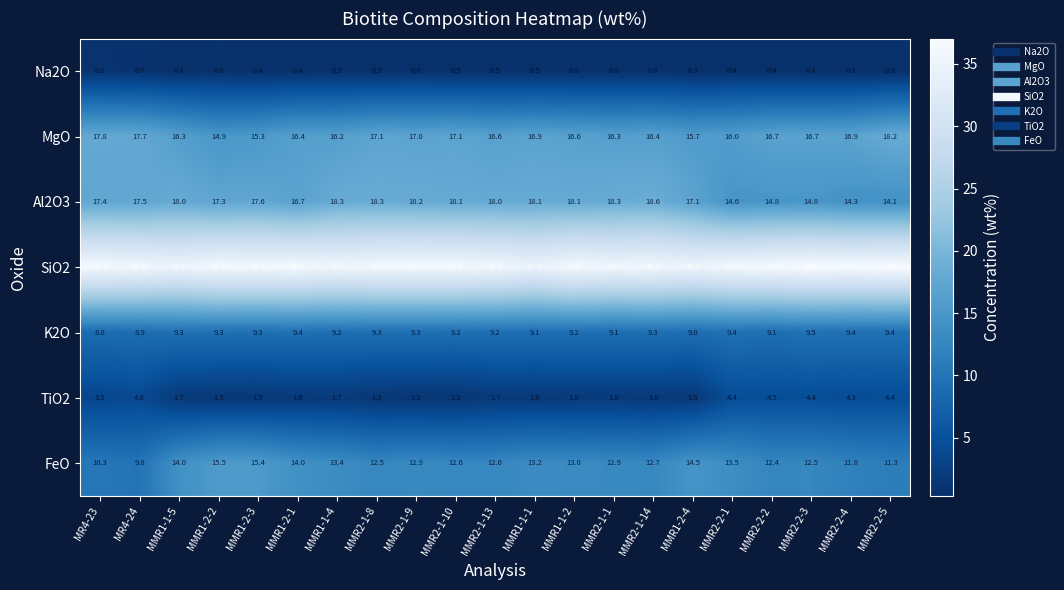

Where does the SiO2 series first go above 36?

MR4-23